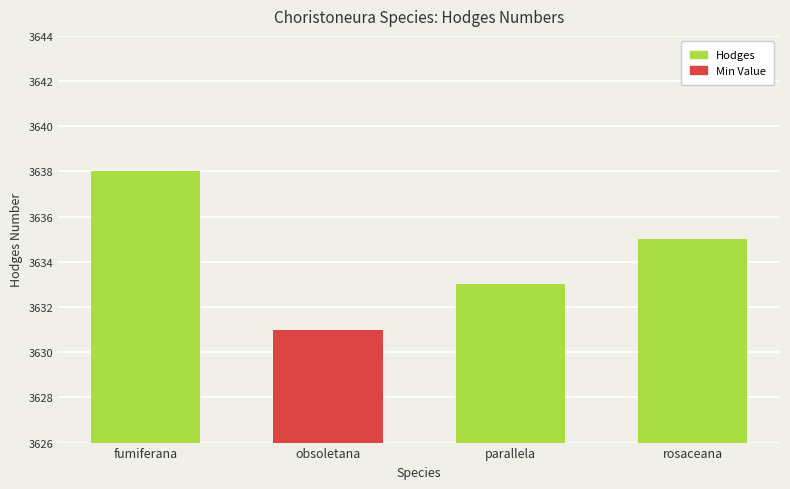

What is the change in value from fumiferana to obsoletana?

-7